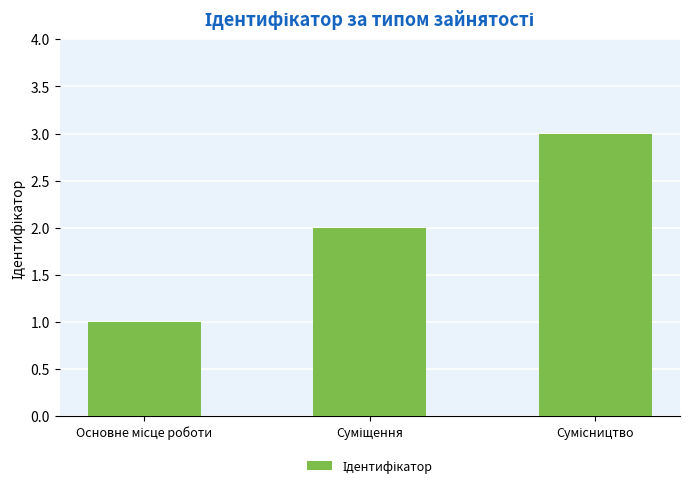

What is the maximum value shown in the chart?

3